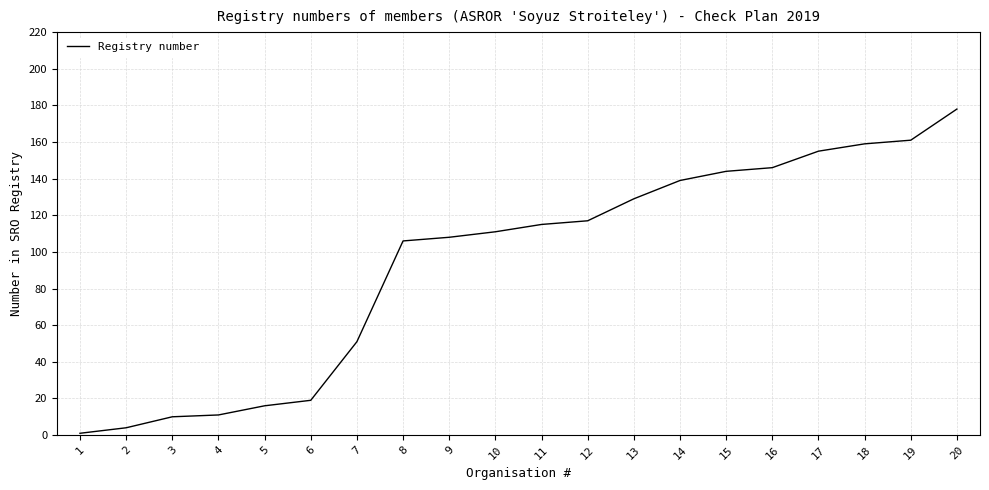

The chart shows a value of 90 at 18. True or false?

False